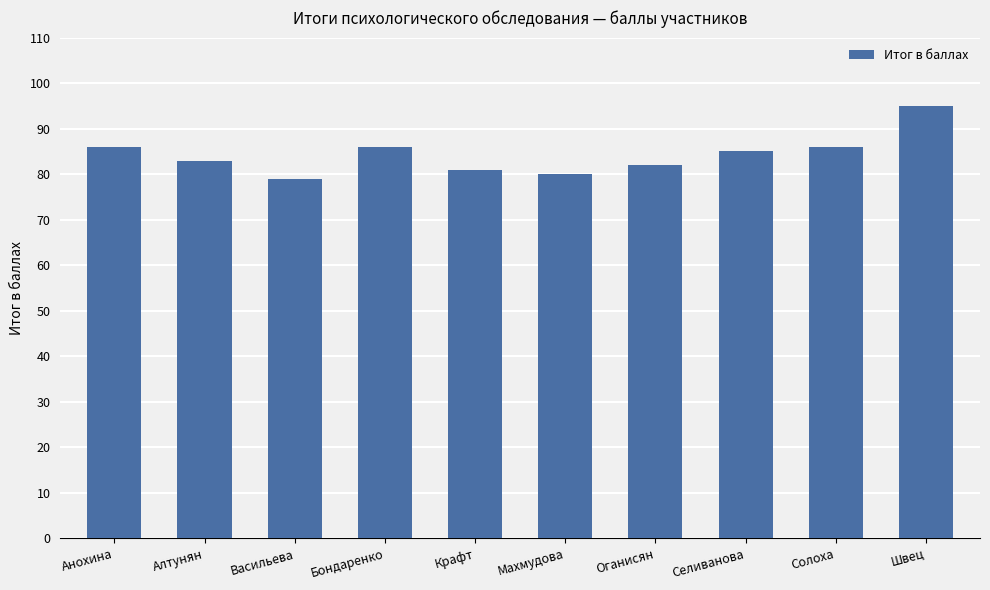

Which has a higher value, Селиванова or Васильева?

Селиванова